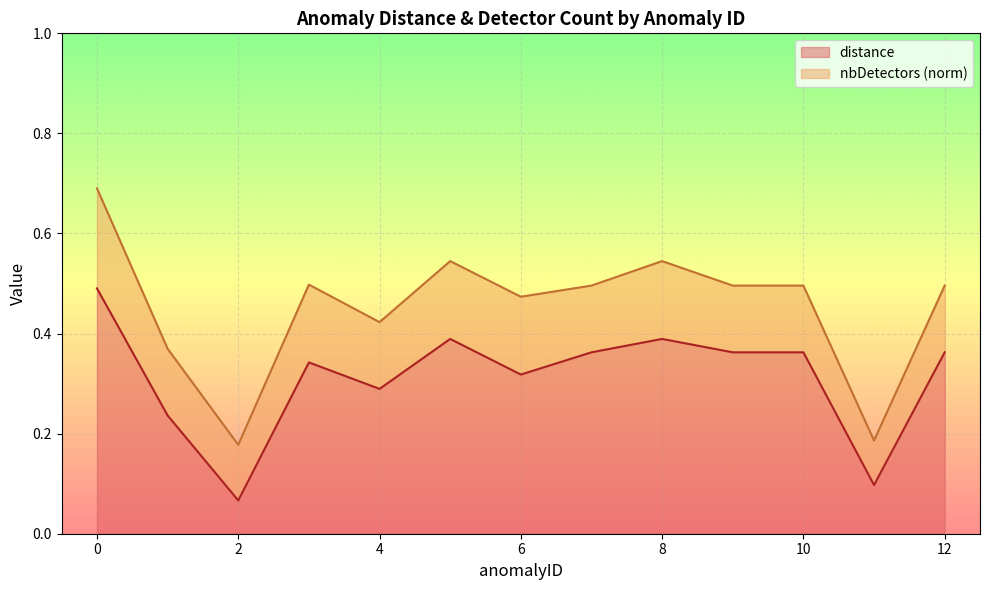

Read the value at 6.

0.3